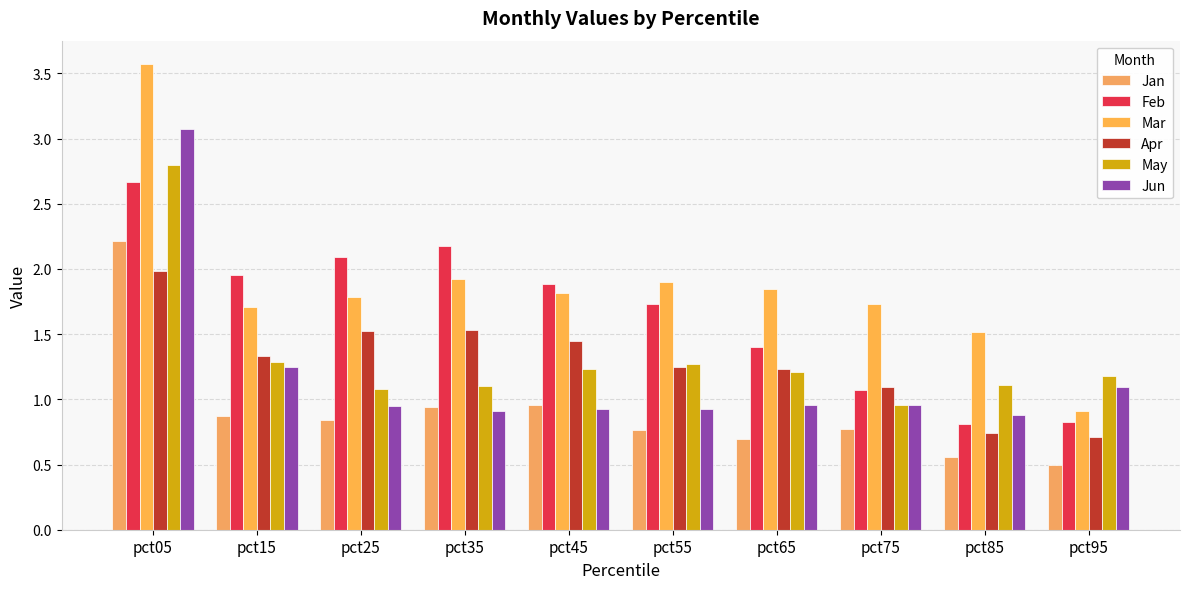

How many groups of bars are there?

10